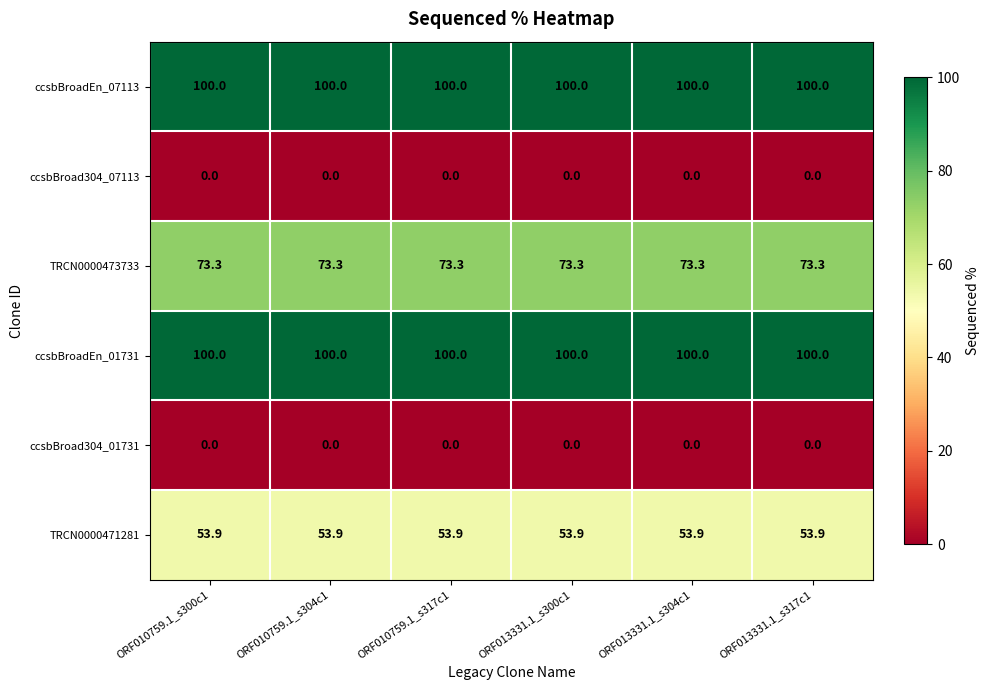

What is the difference between the highest and lowest values at ORF013331.1_s300c1?

100.0